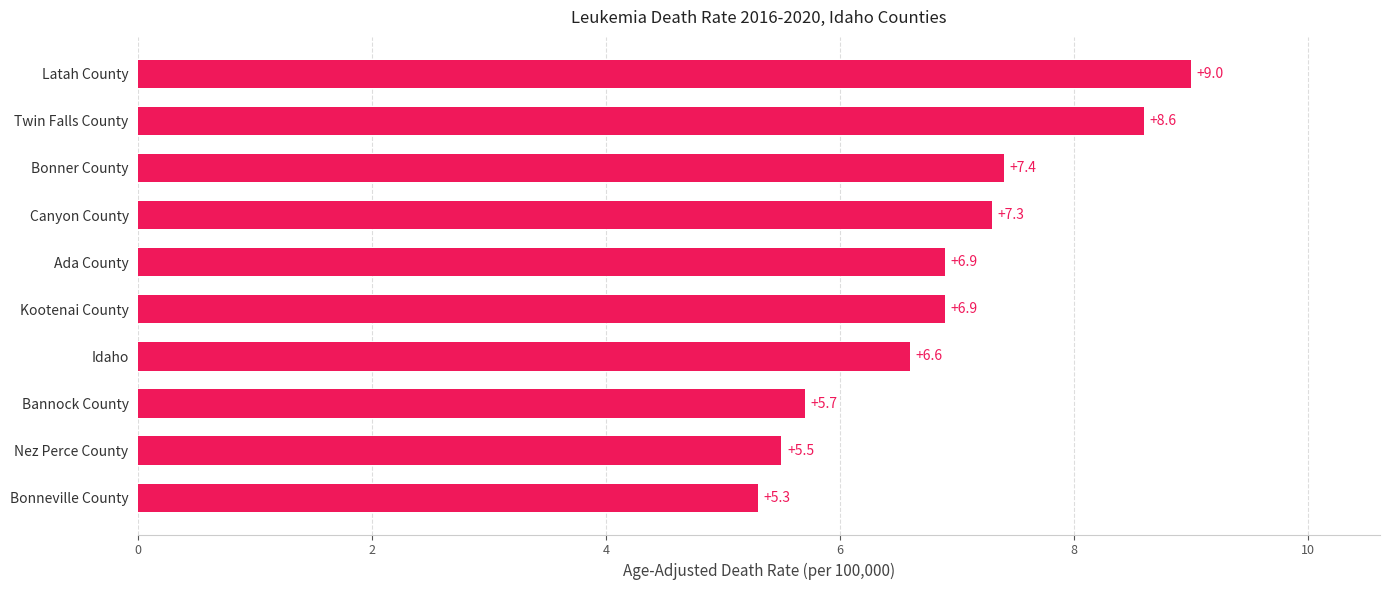

What is the average value?

6.9